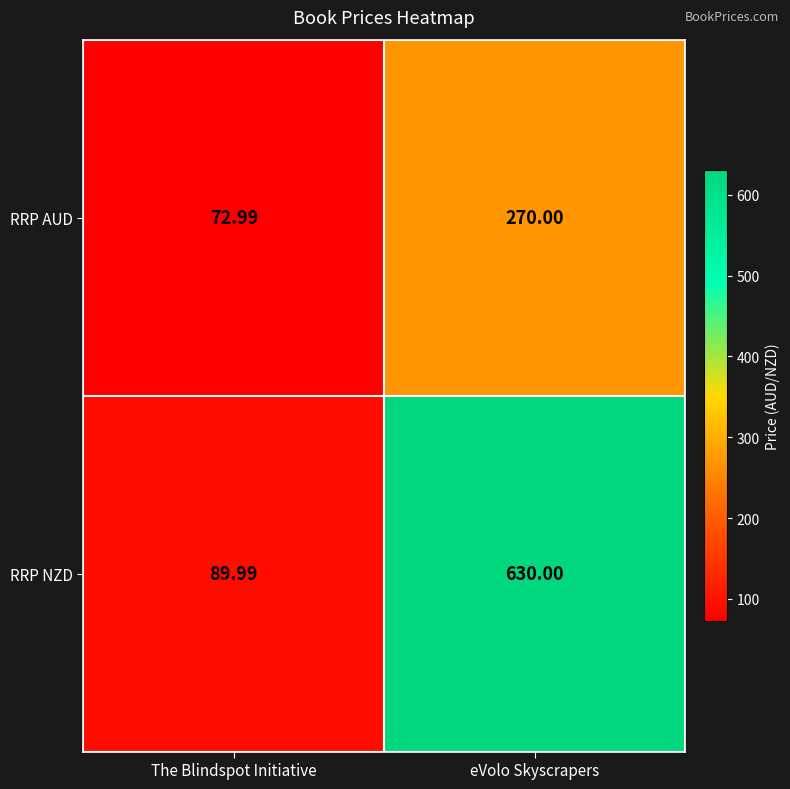

At how many categories does at least one series exceed 193?

1